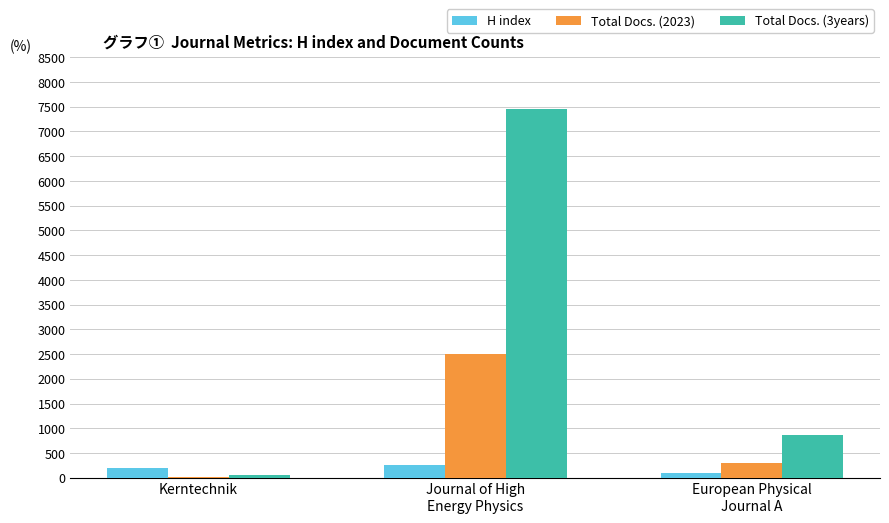

Which category has the highest value in the Total Docs. (2023) series?

Journal of High
Energy Physics